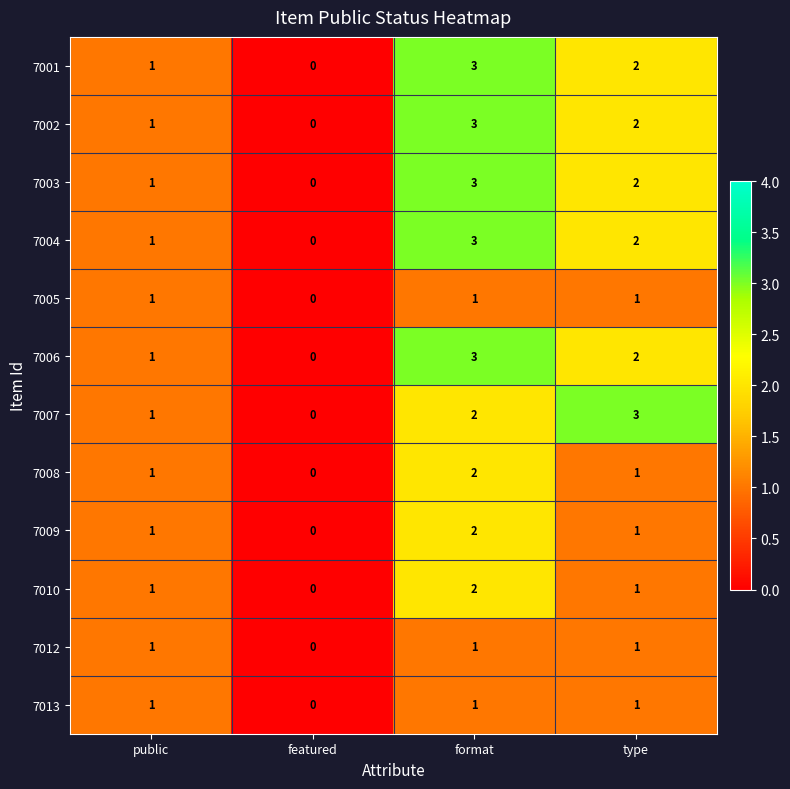

Rank the categories by 7001 value from highest to lowest.

format, type, public, featured